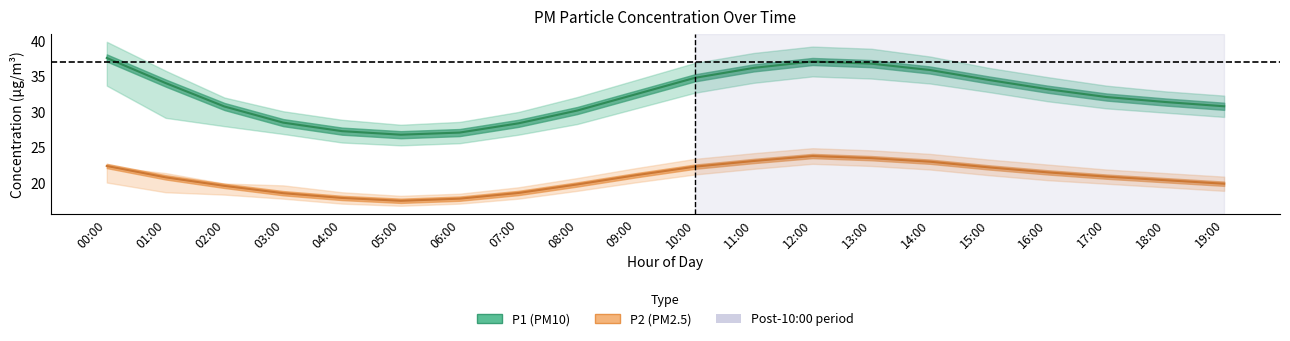

What is the difference between the maximum and minimum values in the P1_upper series?

11.7